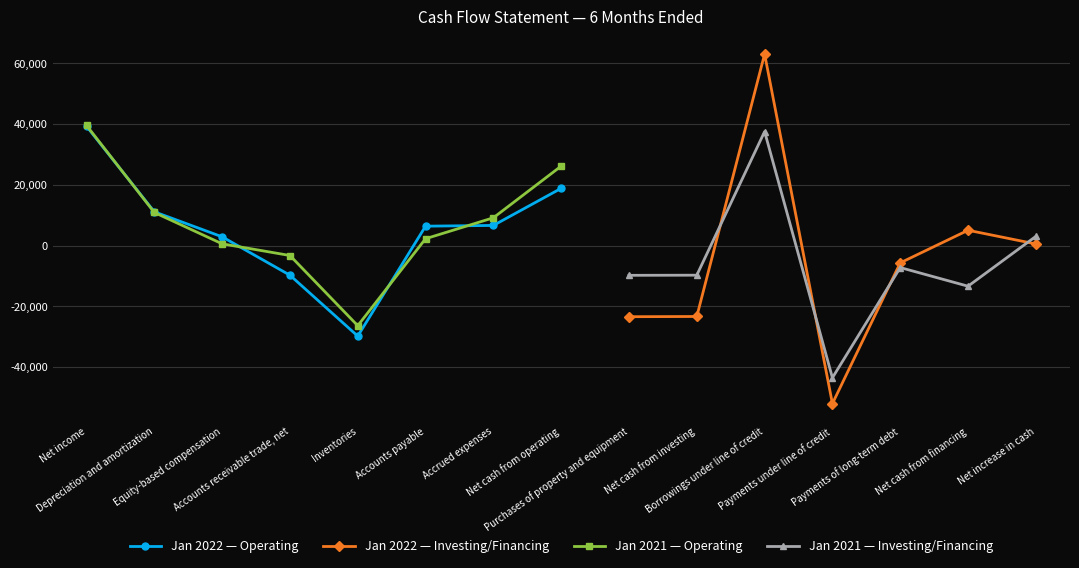

Which series has the largest range (max minus min)?

Jan. 31, 2022